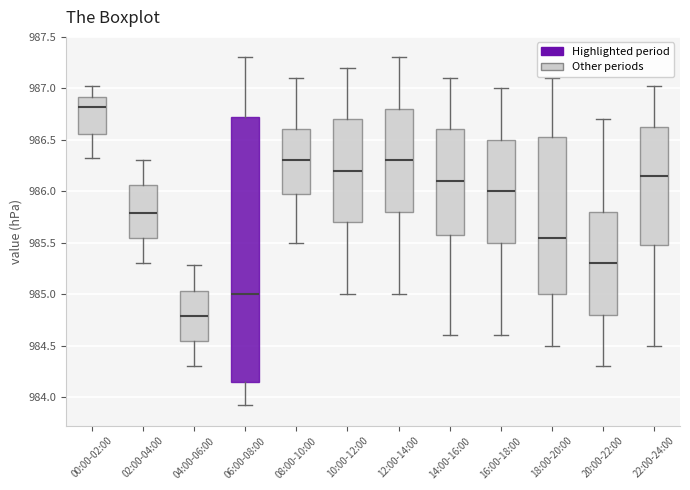

Which box is the tallest, from its lower edge to its upper edge?

06:00-08:00